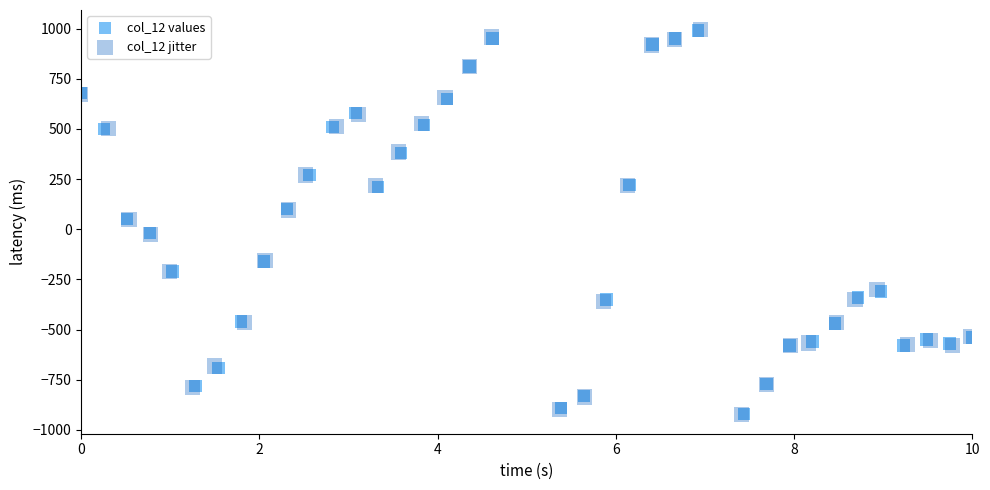

Which series has the widest spread of Y values?

col_12 jitter